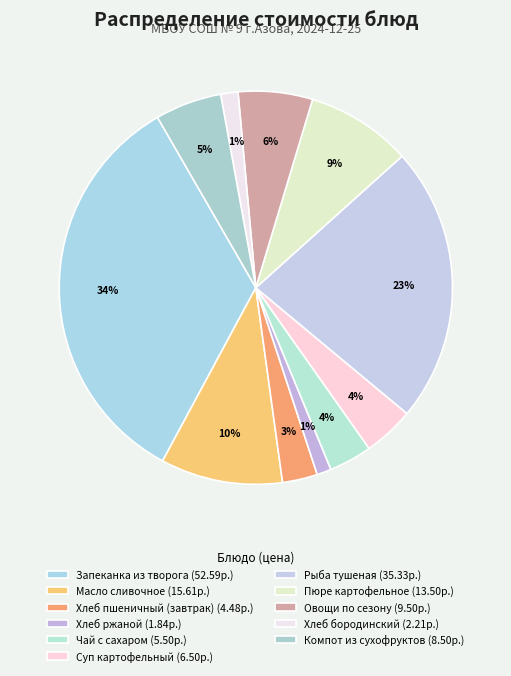

What percentage is the Овощи по сезону slice, to the nearest percent?

6%